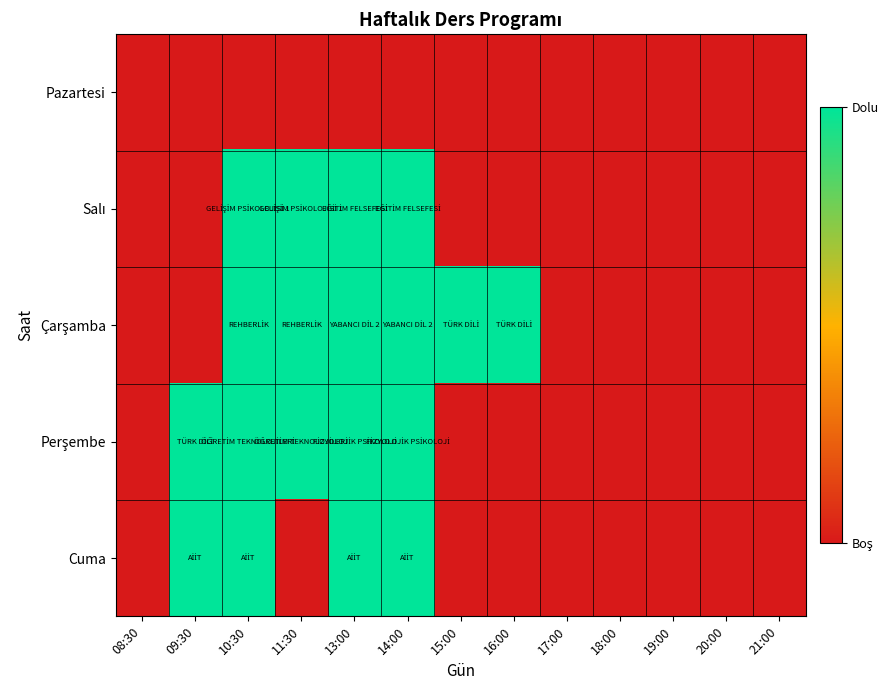

Rank the series at 11:30 from lowest to highest value.

Pazartesi, Cuma, Salı, Çarşamba, Perşembe